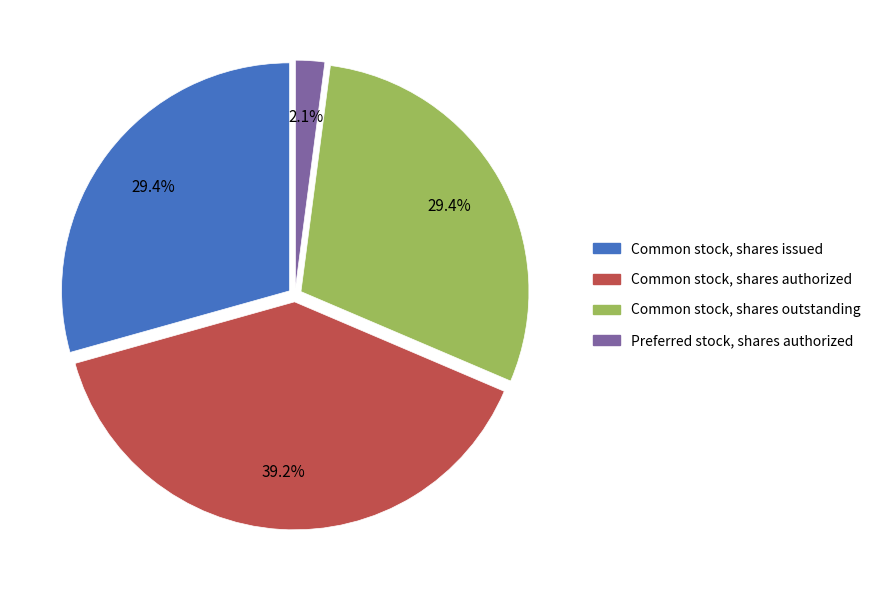

Which slice is the largest?

Common stock, shares authorized